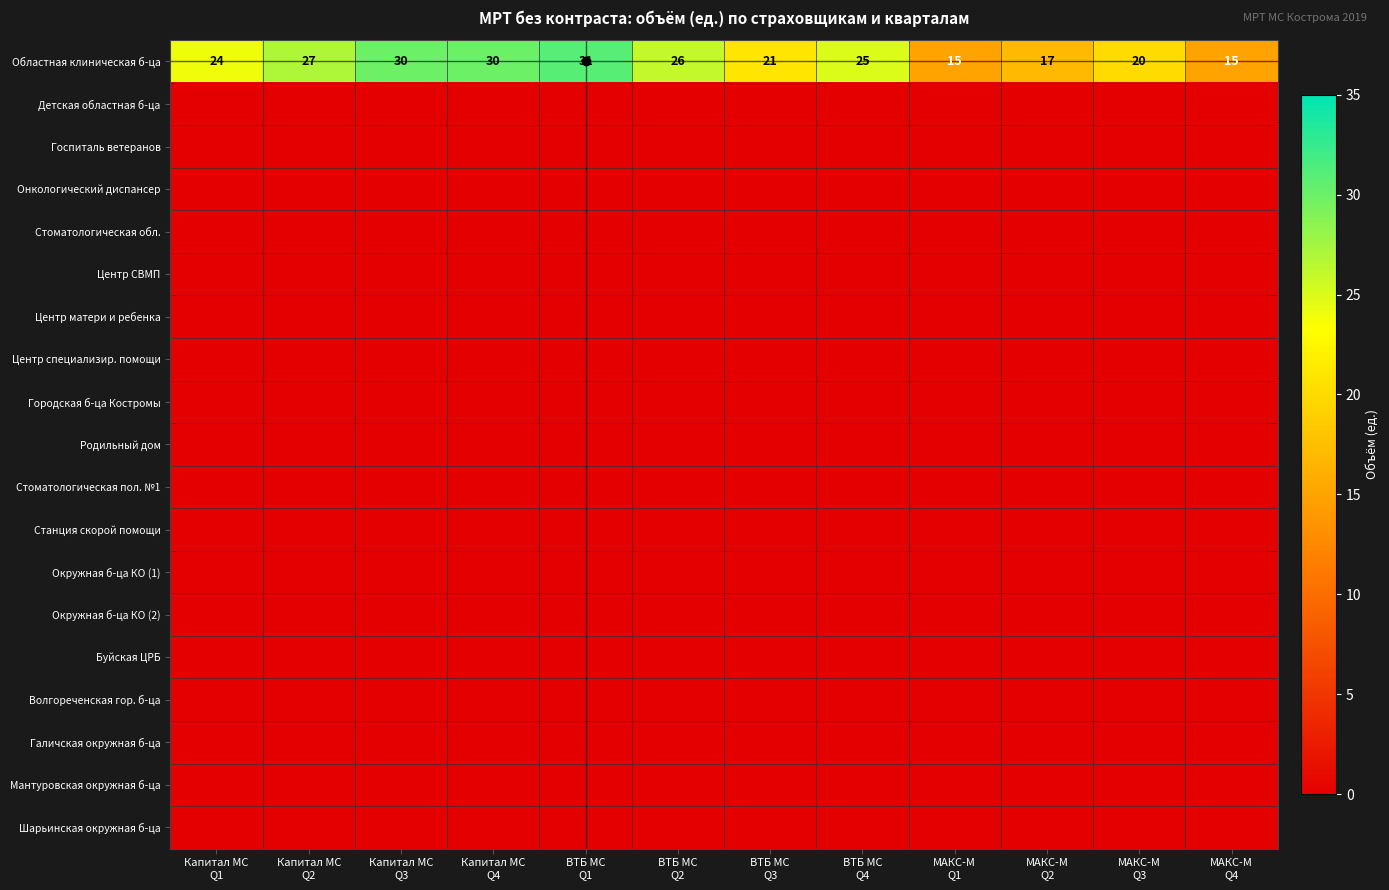

Which series changed the most between Капитал МС Q3 and МАКС-М Q3?

Областная клиническая б-ца